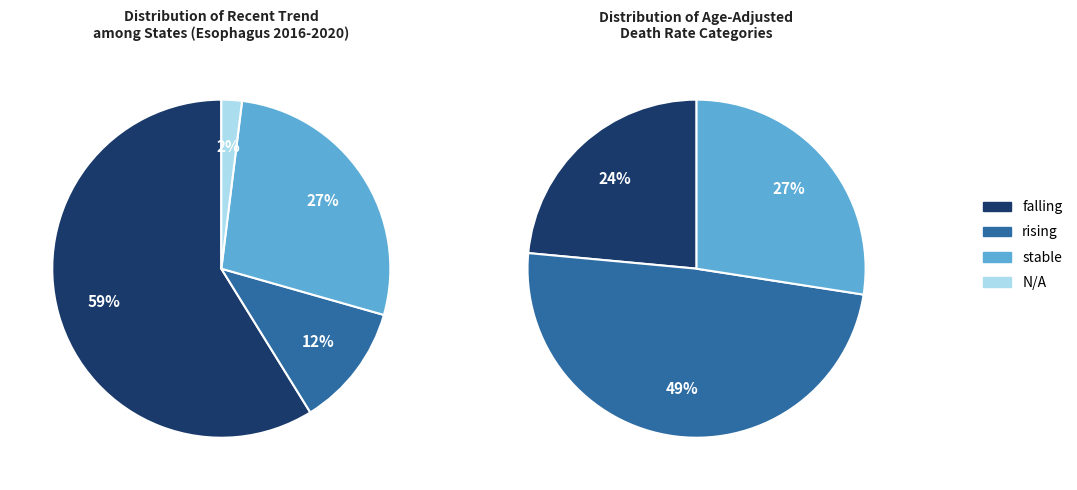

What is the majority slice?

falling